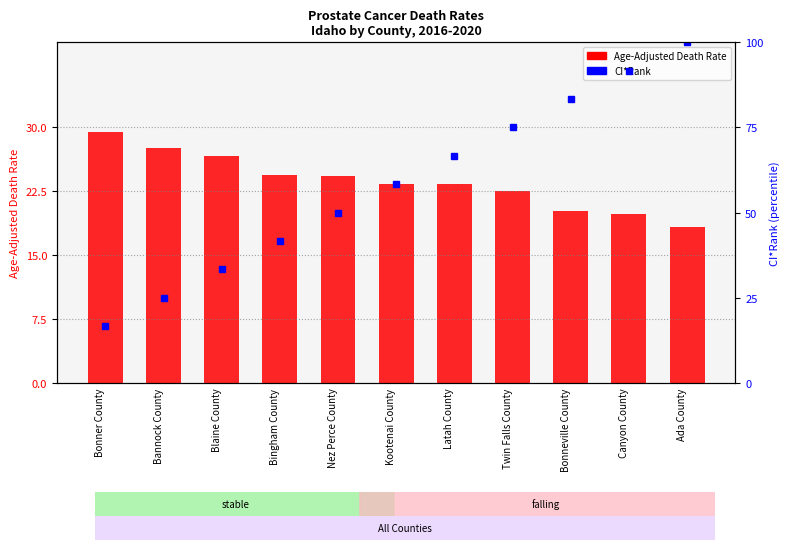

Which series has the widest spread of values?

CI*Rank (percentile)